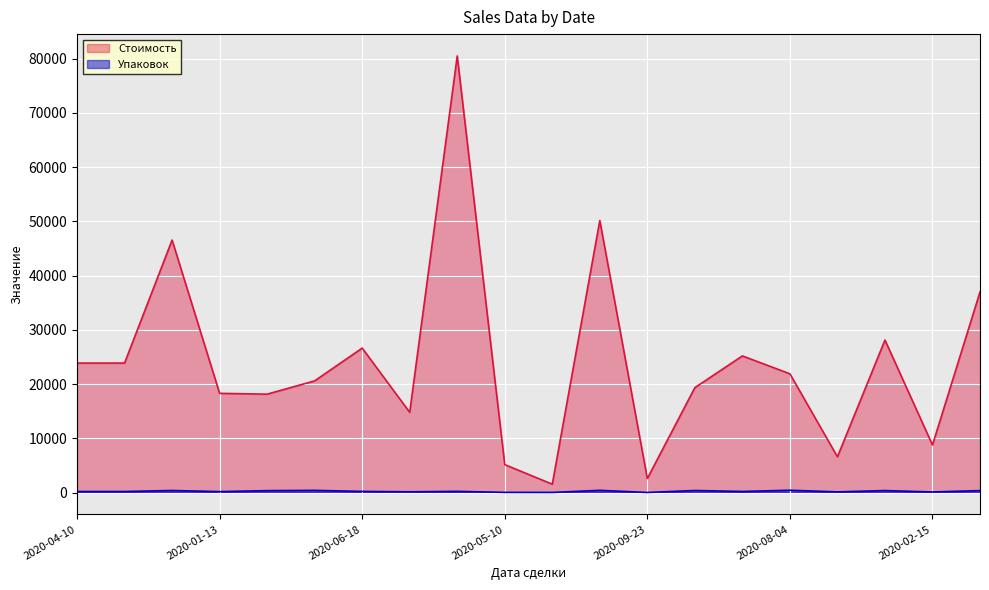

Which series changed the most between 2020-05-20 and 2020-06-09?

Стоимость